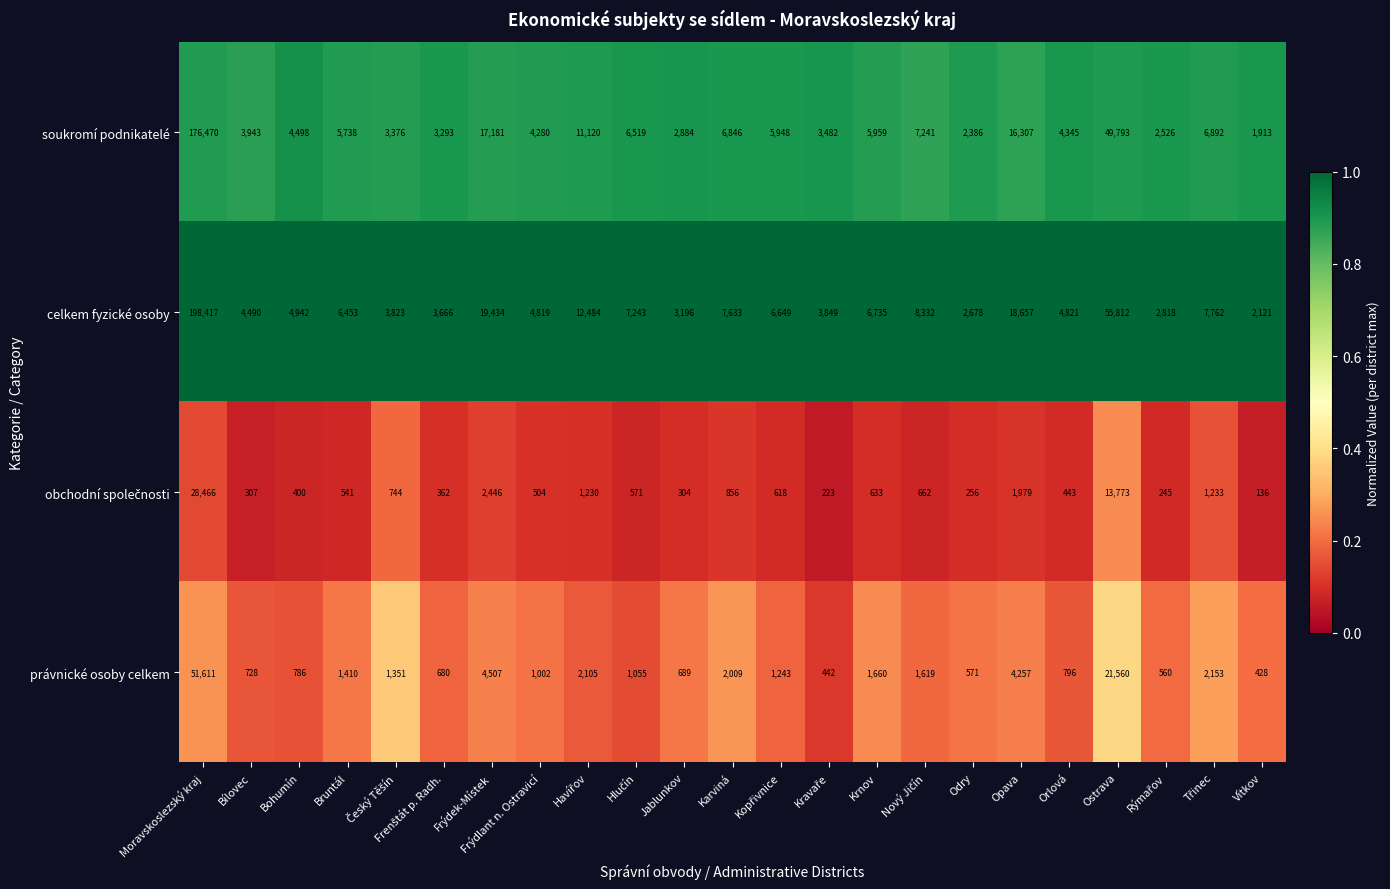

At which label is soukromí podnikatelé closest to 89191?

Ostrava